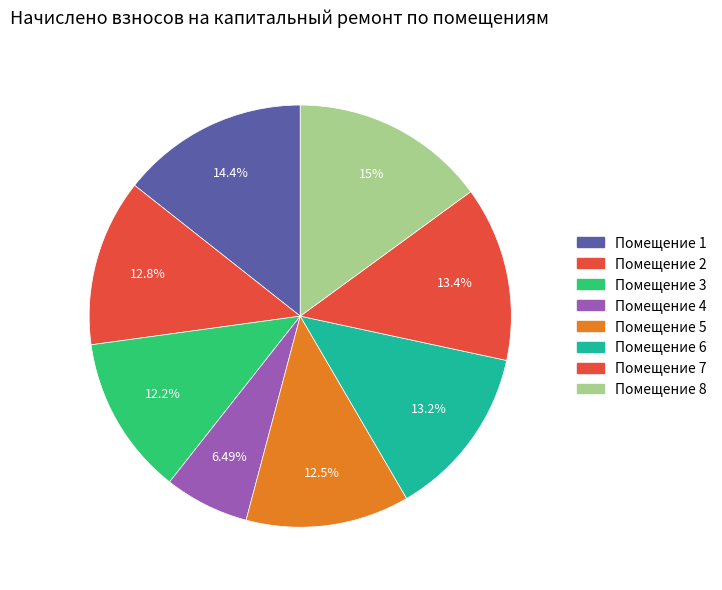

How many slices are in this pie chart?

8